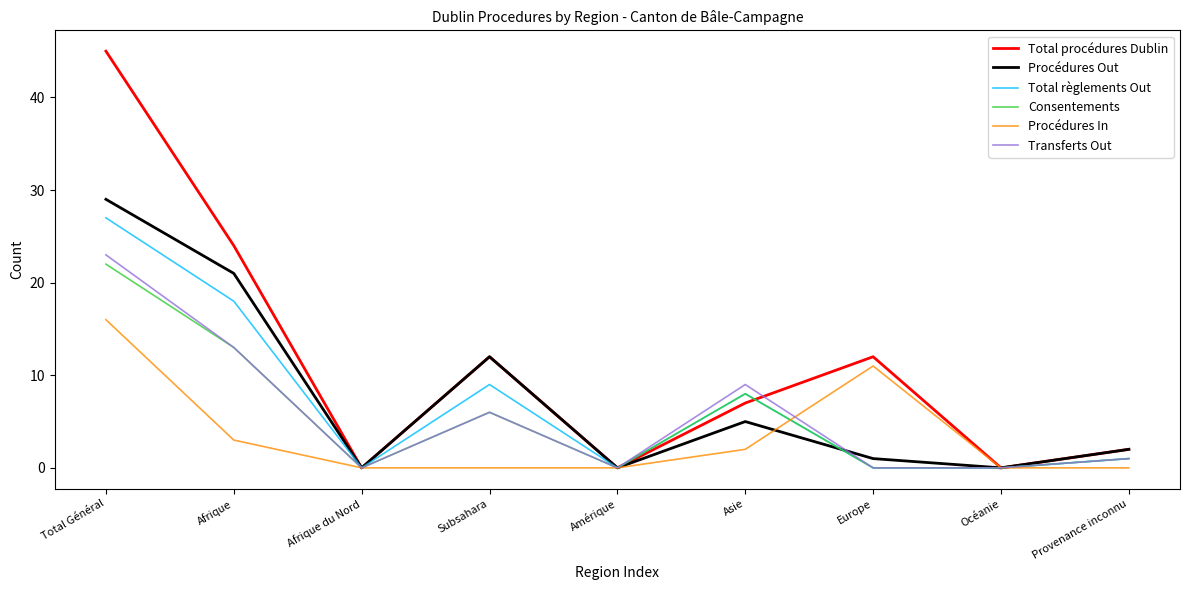

What position from the left is Provenance inconnu?

9